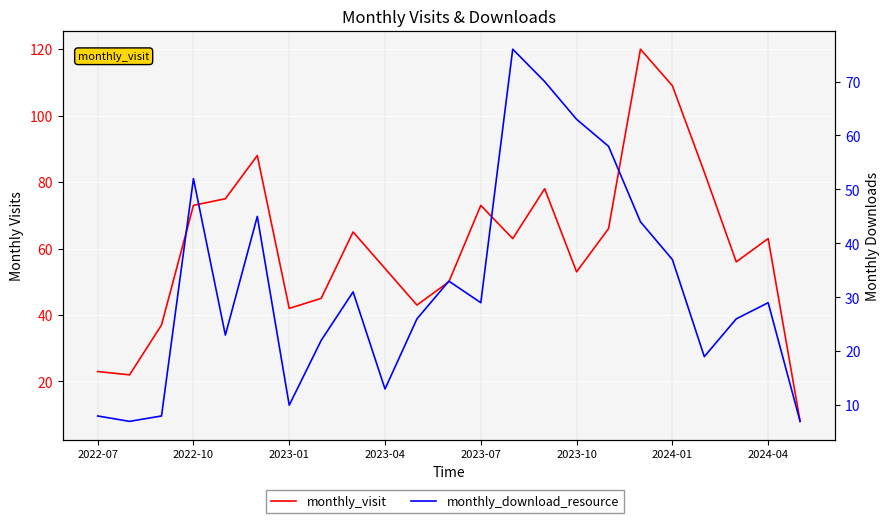

What is the approximate value of monthly_visit at 2023-07?

73